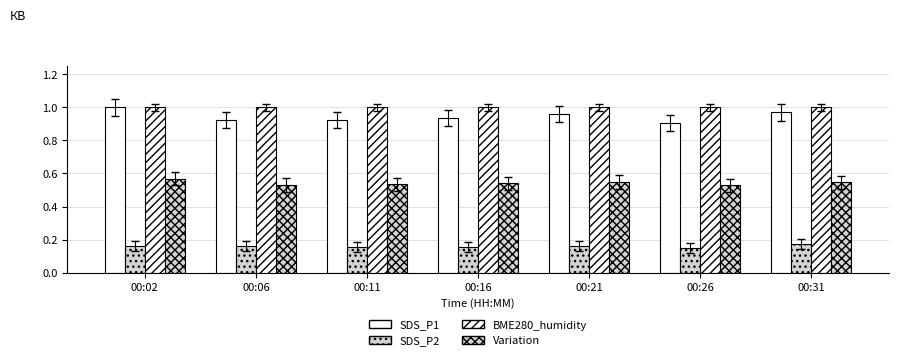

Rank the categories by SDS_P1 value from highest to lowest.

00:02, 00:31, 00:21, 00:16, 00:11, 00:06, 00:26